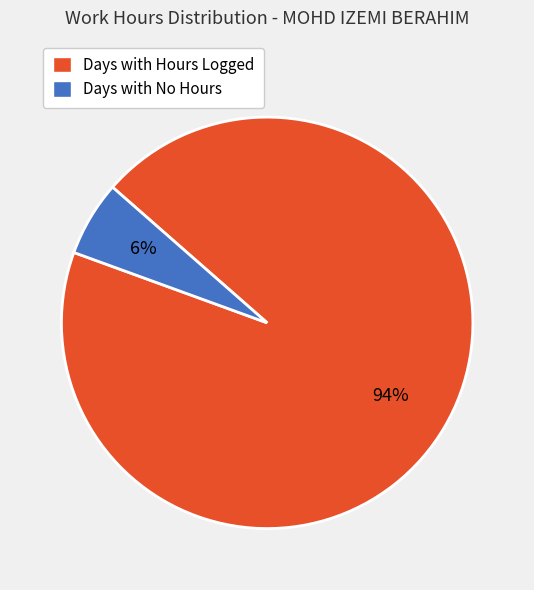

To the nearest percent, what is the difference between the largest and smallest slice percentages?

88%